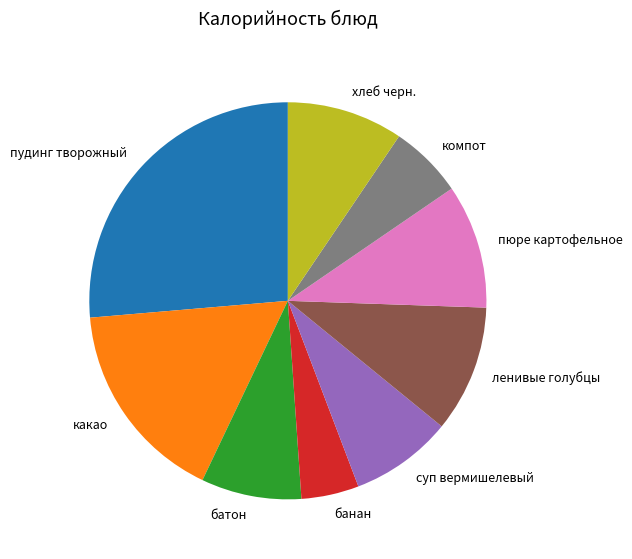

Is it true that батон is 1% of the pie?

False